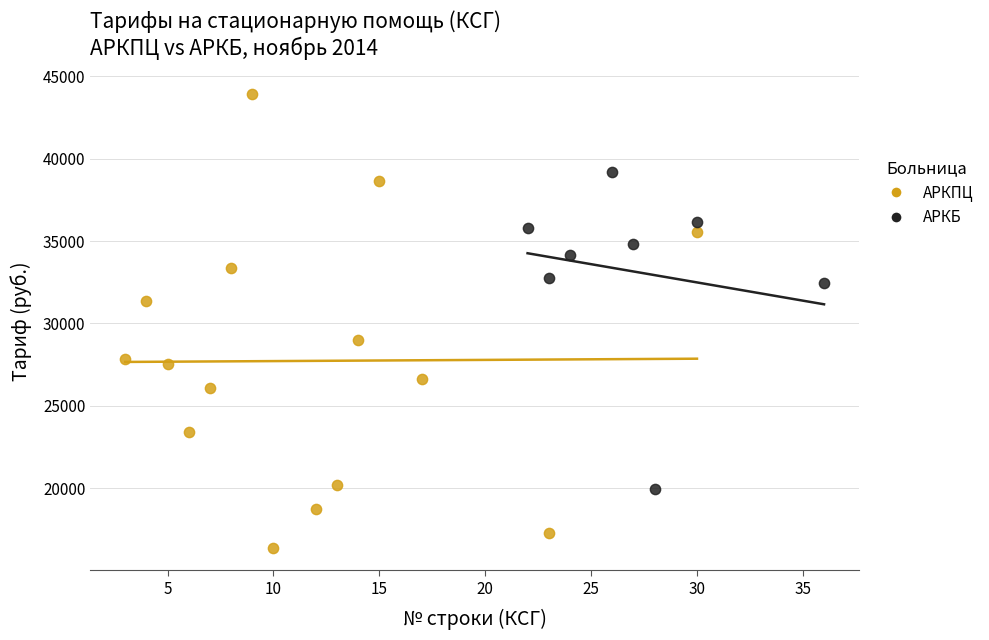

Which series reaches the minimum Y coordinate?

АРКПЦ